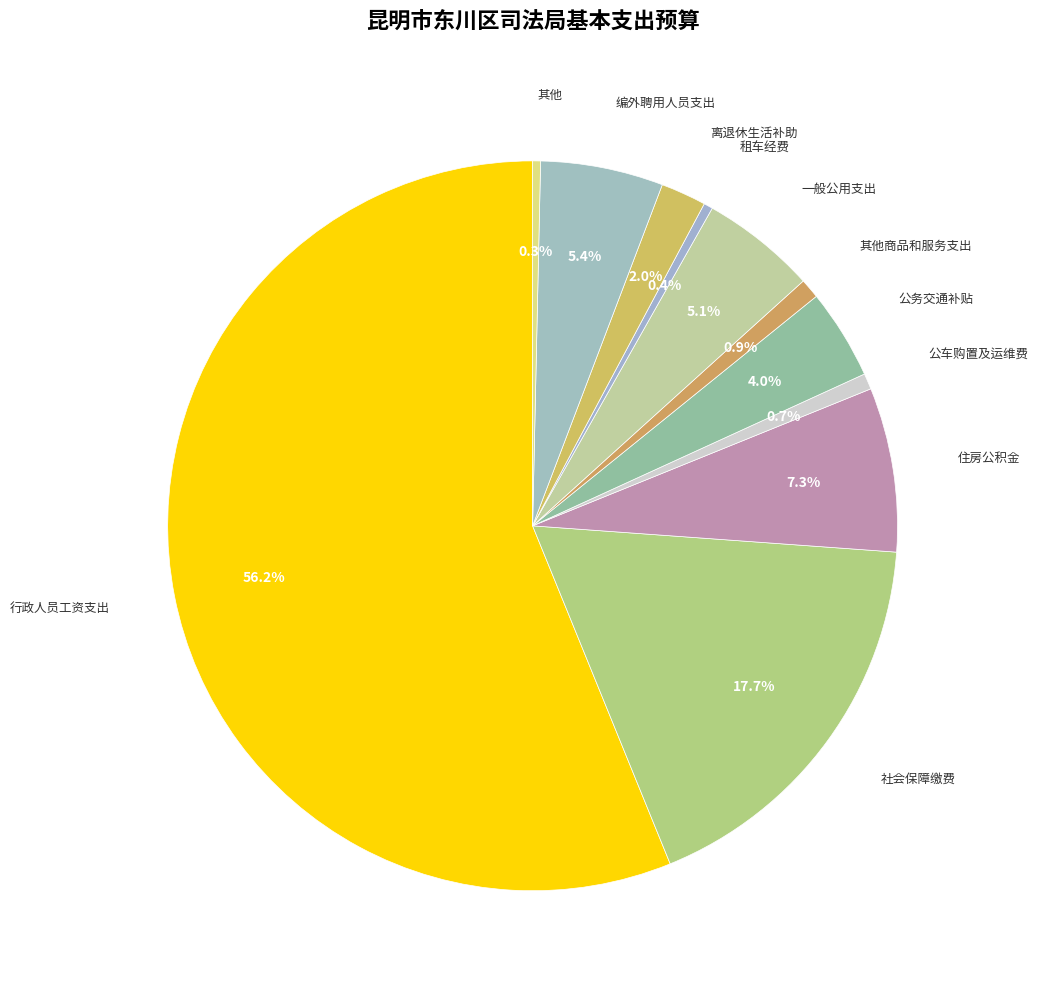

Which has a higher value, 租车经费 or 公务交通补贴?

公务交通补贴